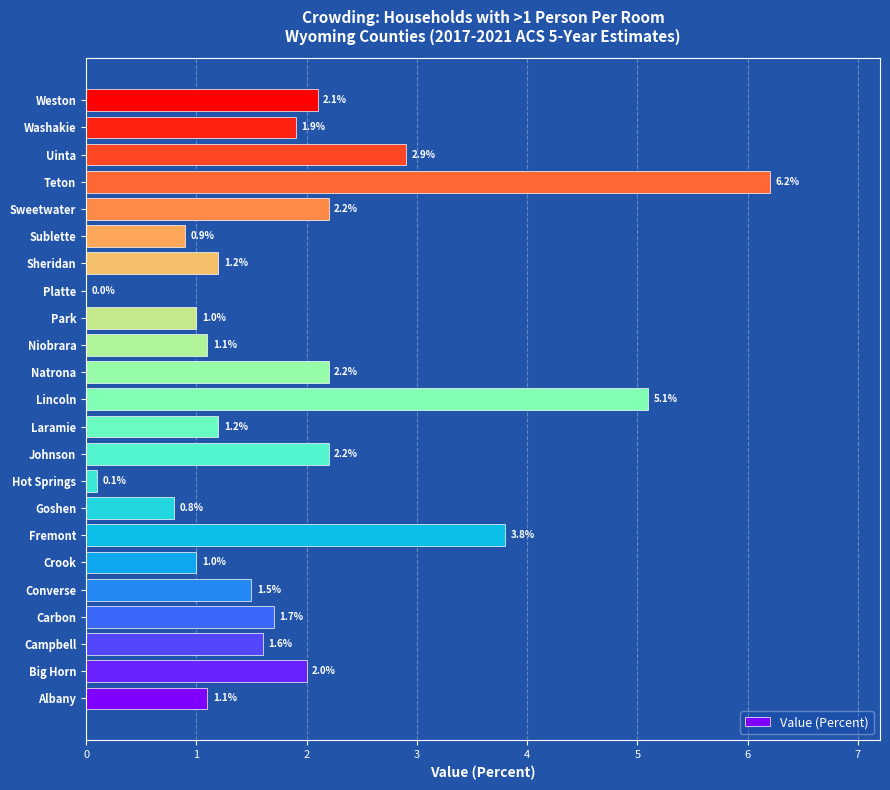

Which has a higher value, Albany or Lincoln?

Lincoln